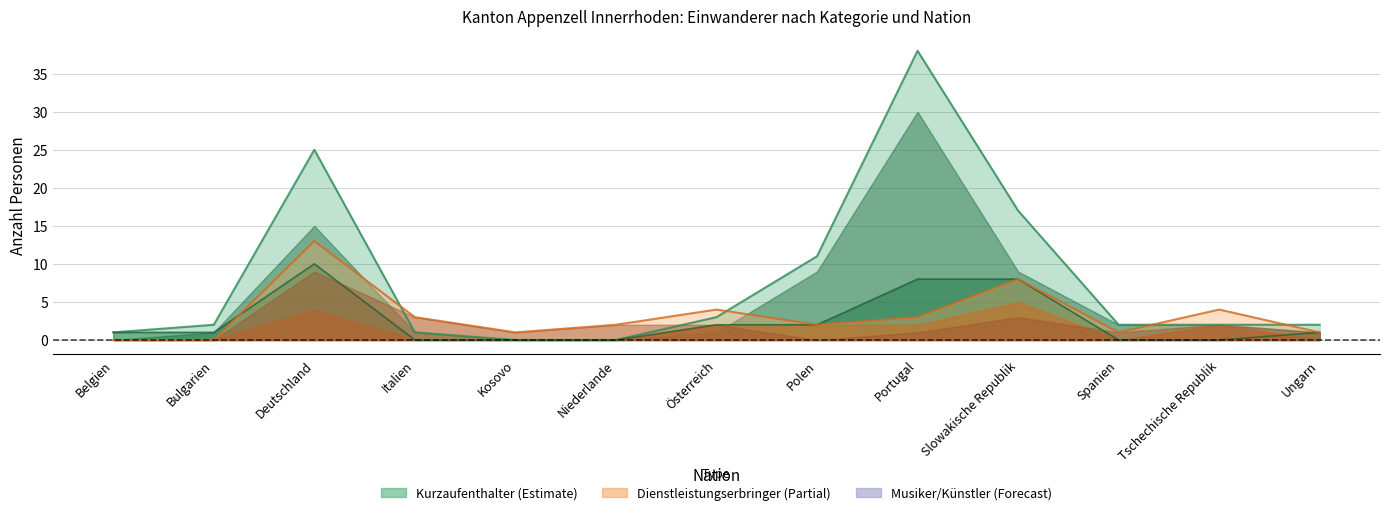

What is the label of the 7th point from the right?

Österreich